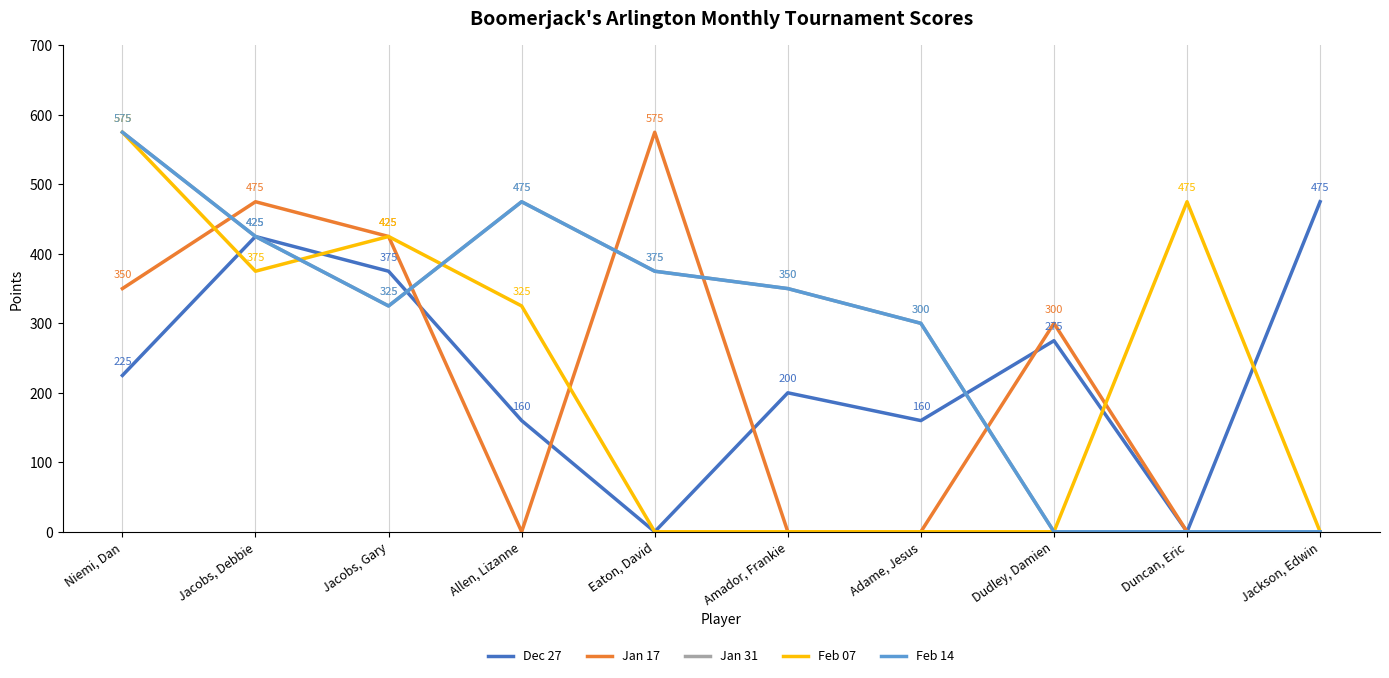

What position from the right is Jacobs, Debbie?

9